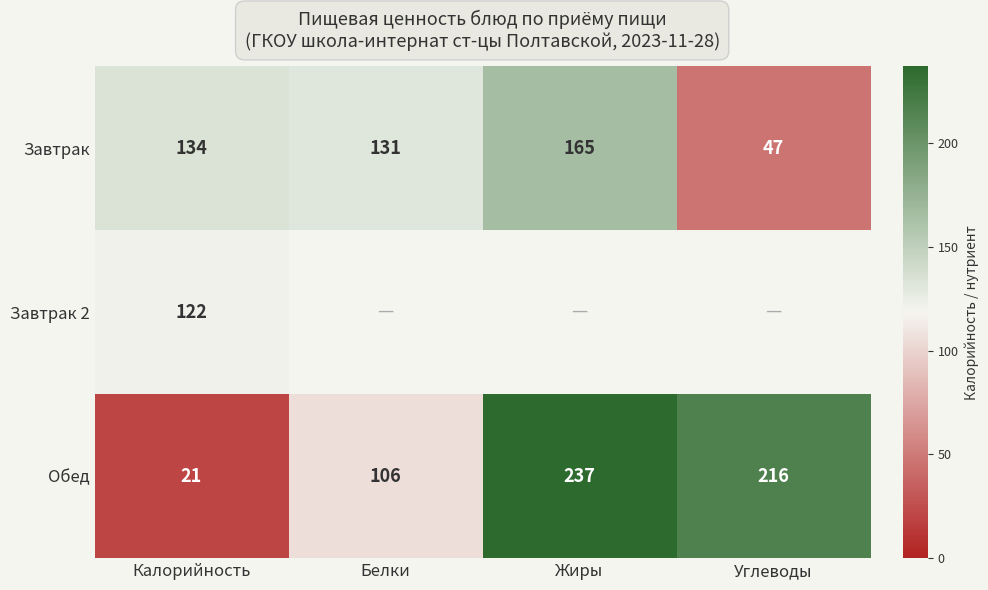

At which category is the sum across all series the highest?

Жиры